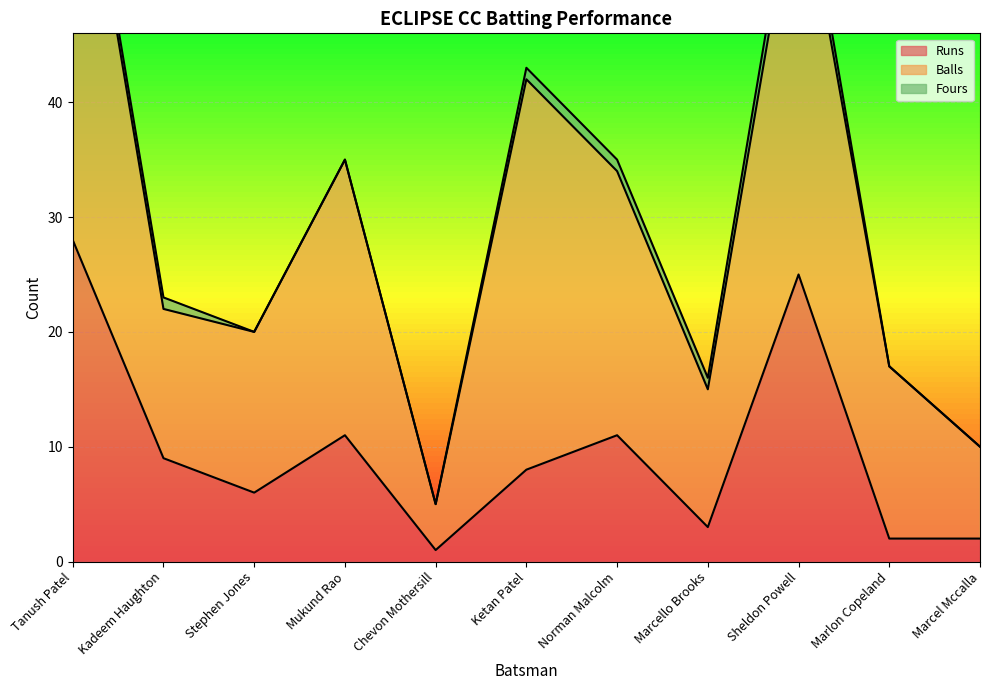

At which category is the sum across all series the highest?

Tanush Patel